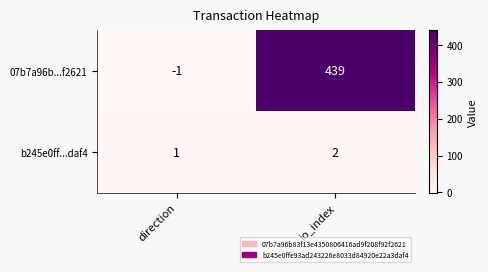

Reading left to right, extract all data points from this chart.

07b7a96b...f2621: -1	439
b245e0ff...daf4: 1	2